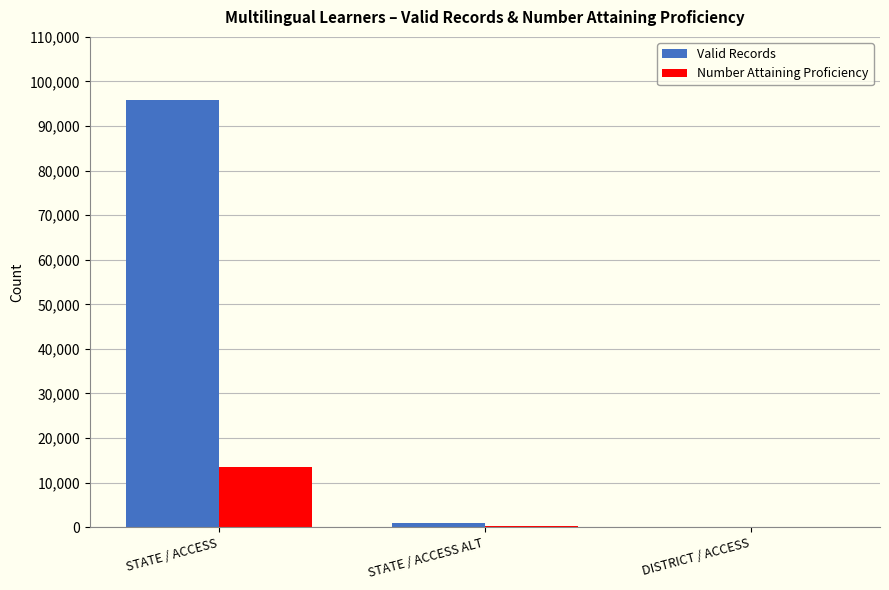

At which label is Number Attaining Proficiency closest to 6695?

STATE / ACCESS ALT